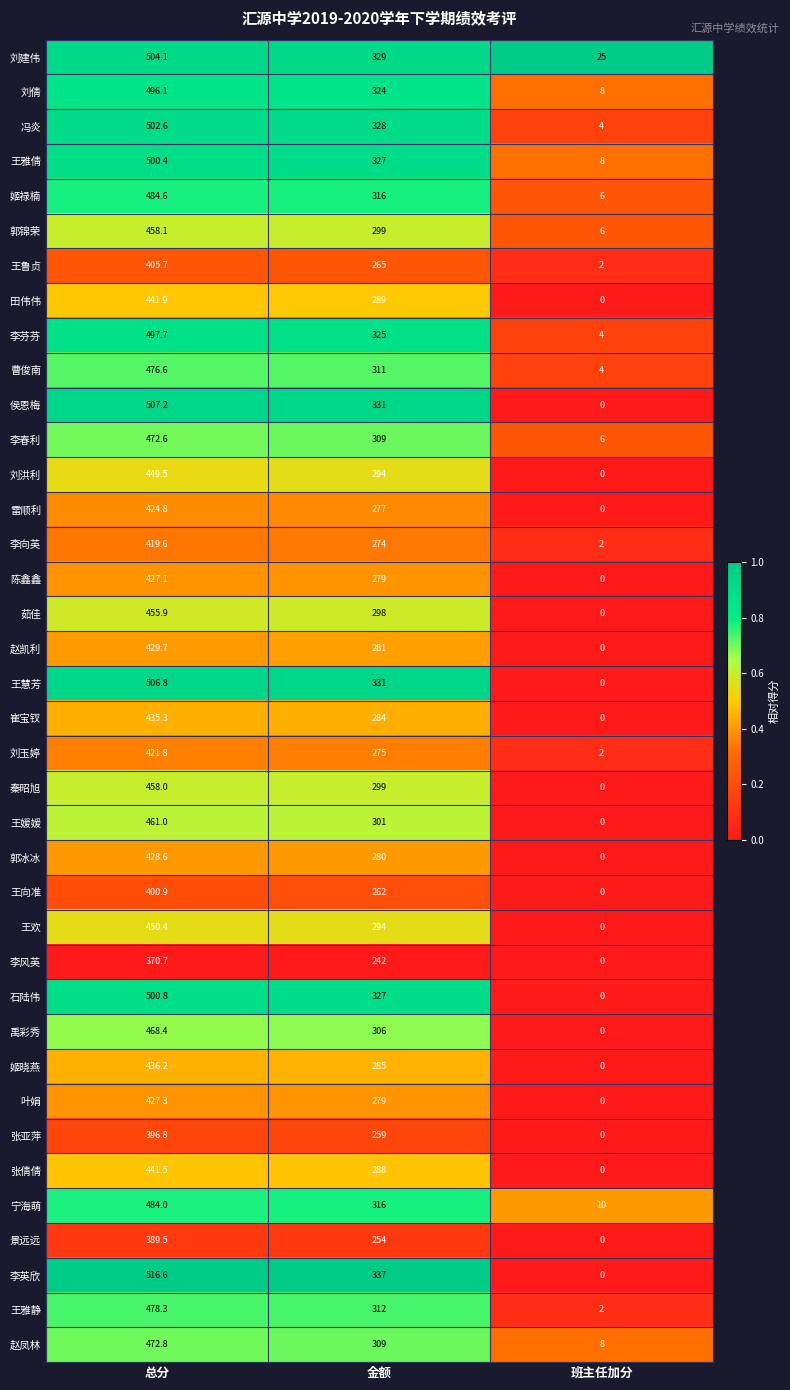

What is the difference between the maximum and minimum values in the 侯恩梅 series?

507.2